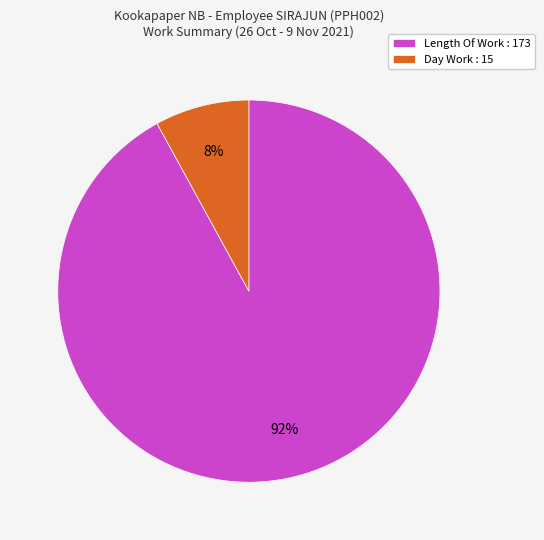

Is it true that Length Of Work : 173 is 99% of the pie?

False